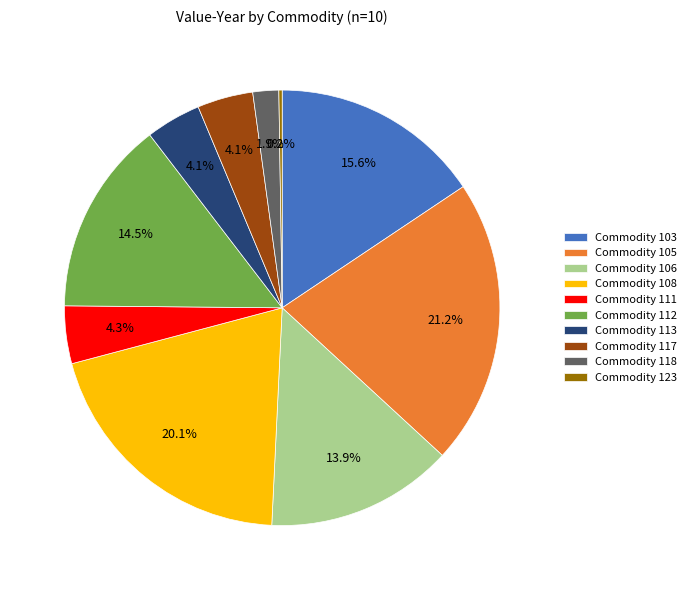

Do Commodity 106 and Commodity 117 together represent more than half of the pie?

No